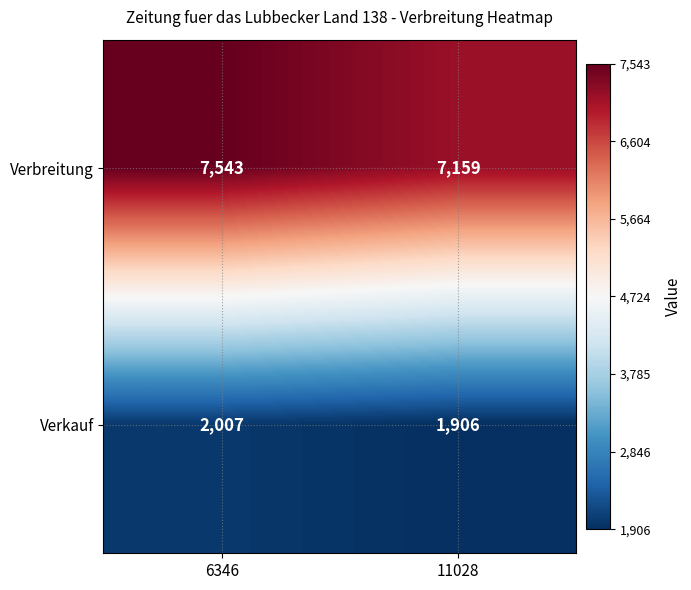

Which series has the largest total across all categories?

Verbreitung